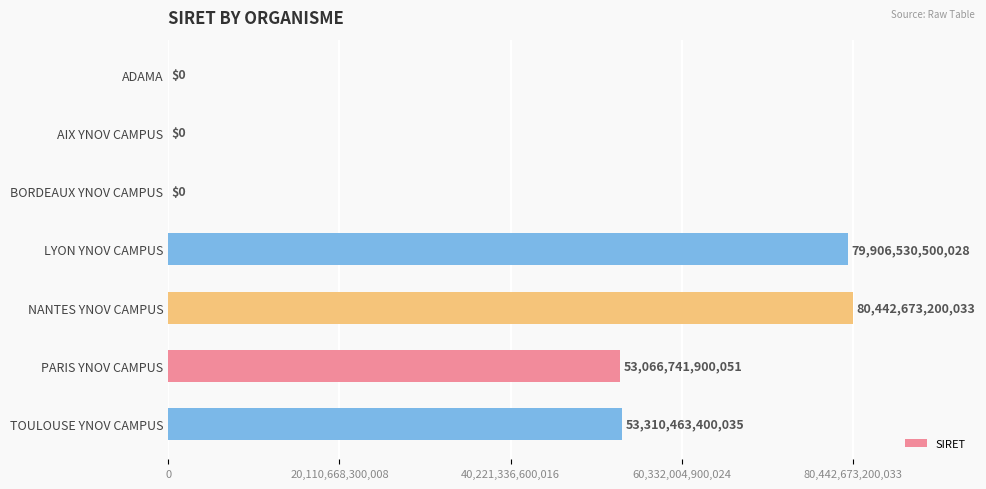

At which category does the chart reach its peak across all series?

NANTES YNOV CAMPUS